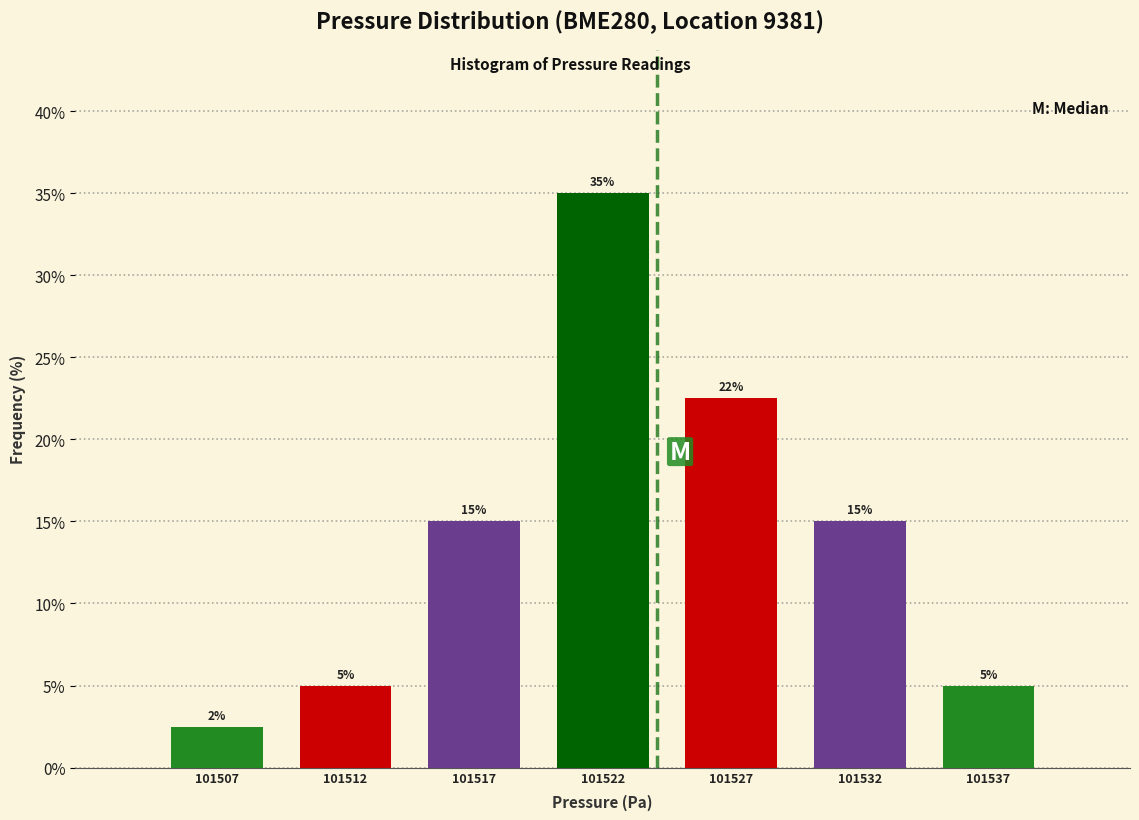

What is the value of the 3rd bar from the left?

15.0